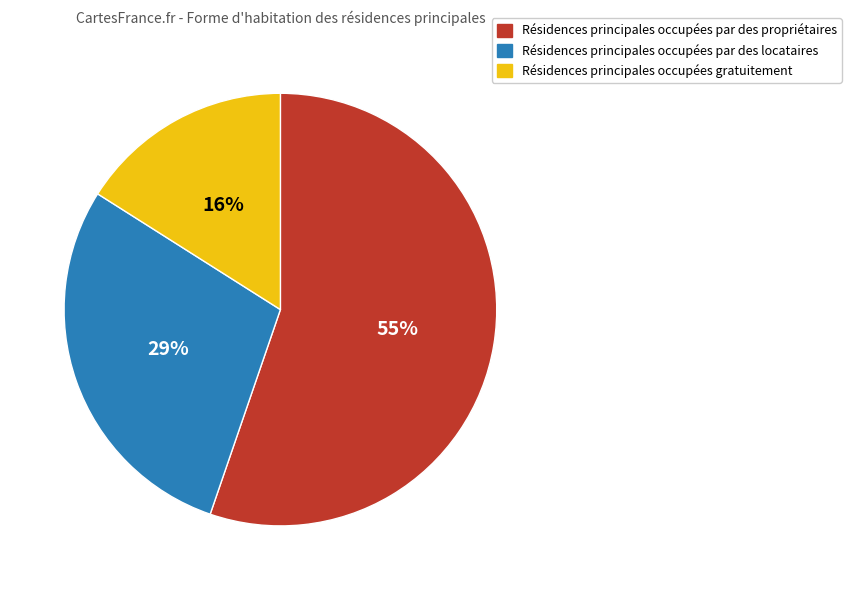

To the nearest percent, what is the difference between the largest and smallest slice percentages?

39%